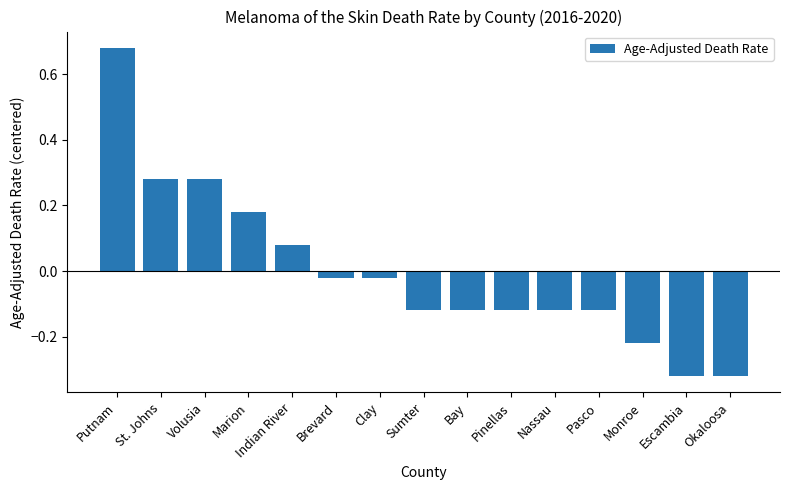

The chart shows a value of 0.3 at Marion. True or false?

False